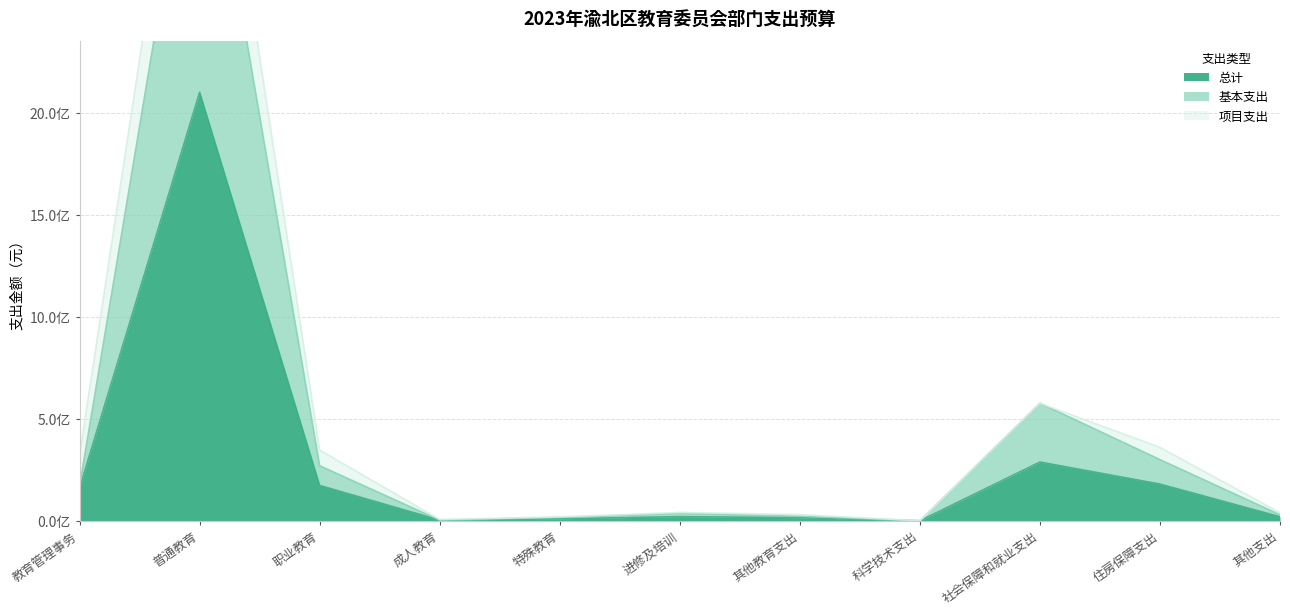

The value of 总计 at 其他支出 is 32988923.4. True or false?

False